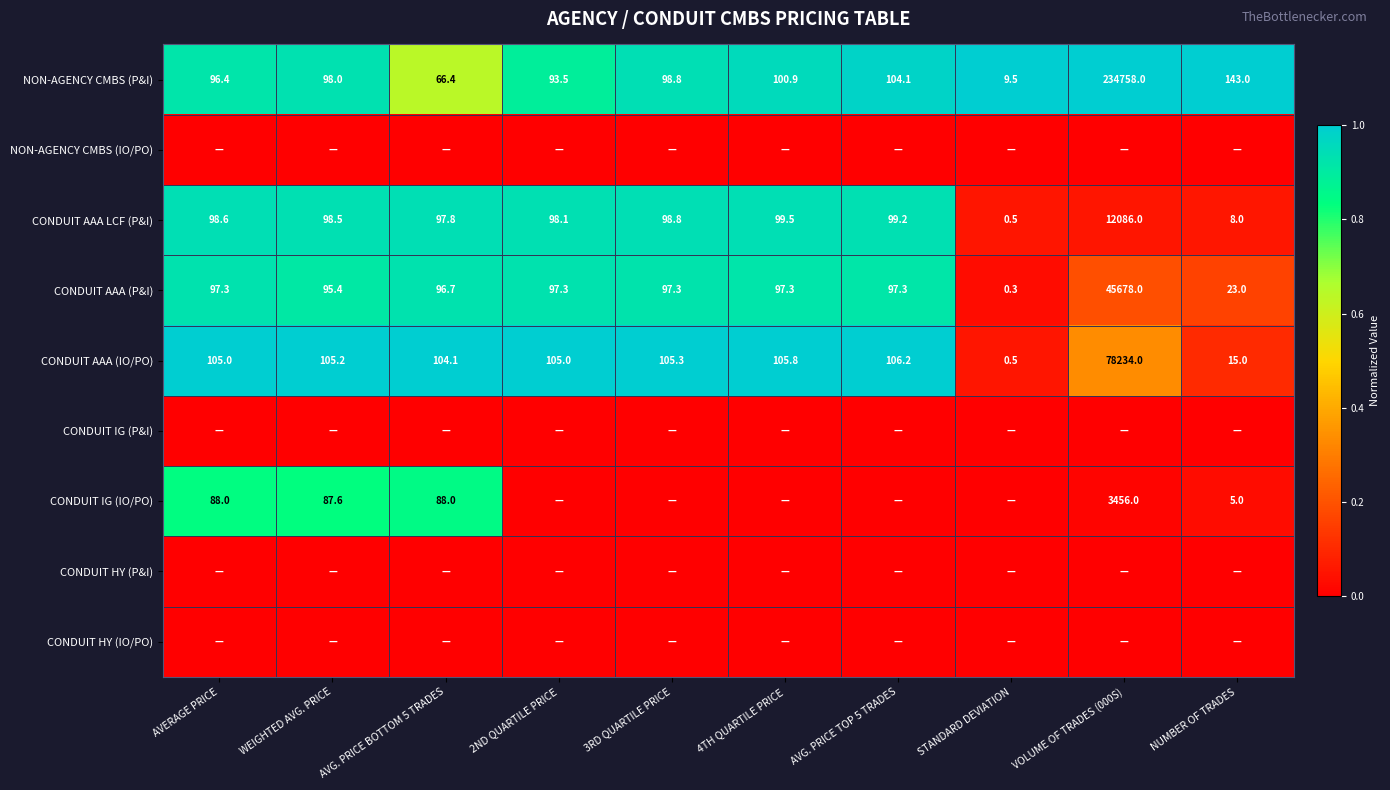

Is it true that CONDUIT IG (IO/PO) equals 3456.0 at VOLUME OF TRADES (000S)?

True